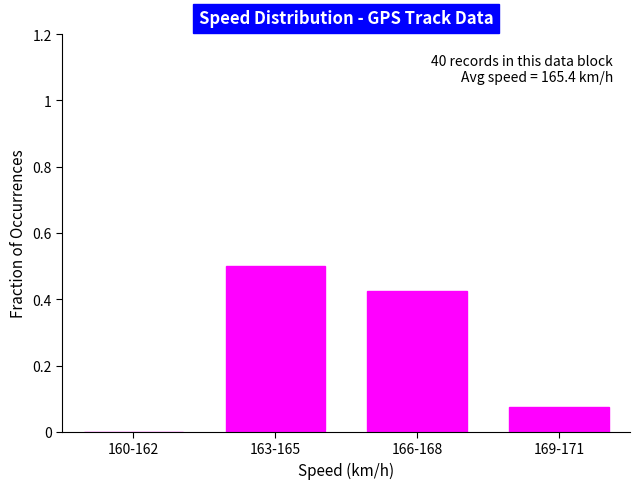

Which category has the highest value across all series?

163-165